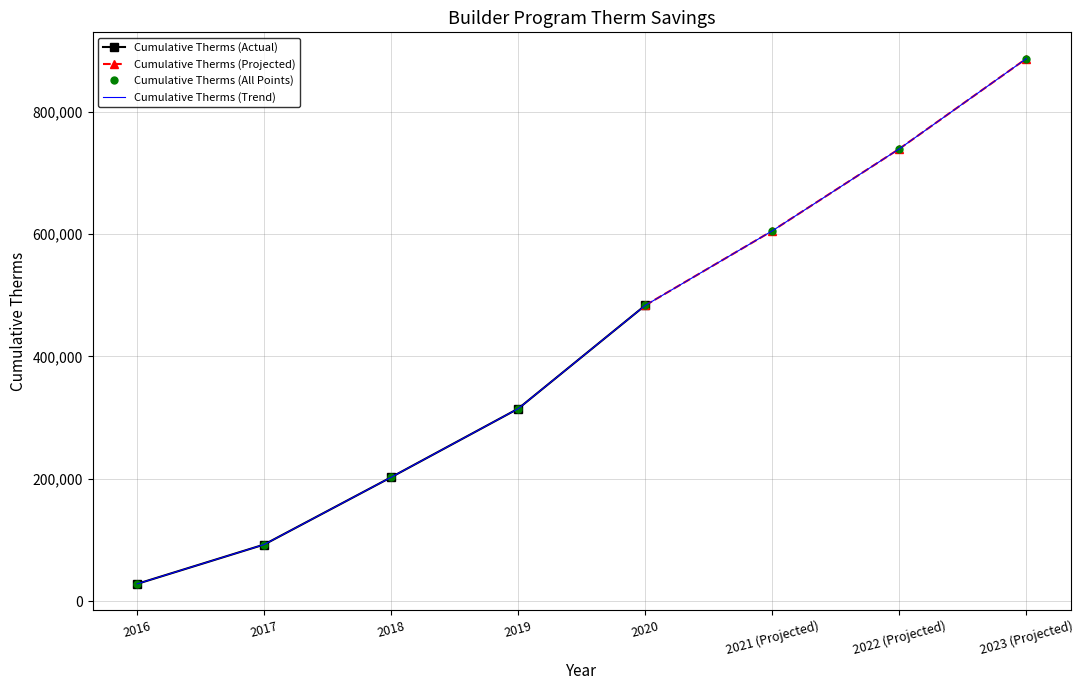

What position from the right is 2019?

5